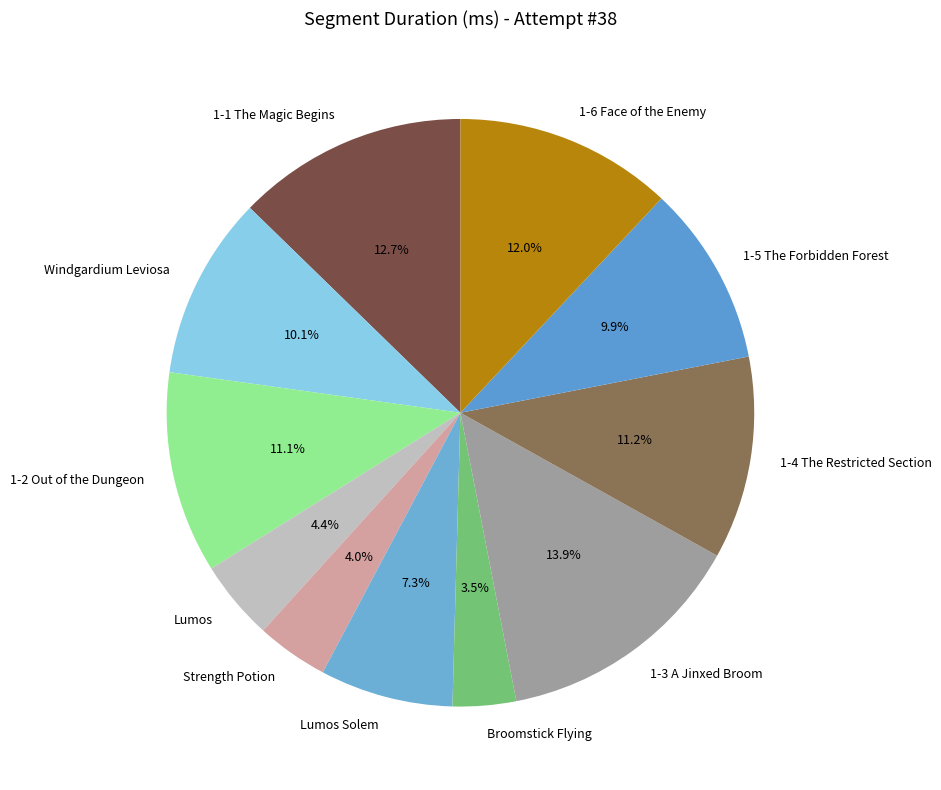

What portion of the pie excludes 1-6 Face of the Enemy?

88.0%